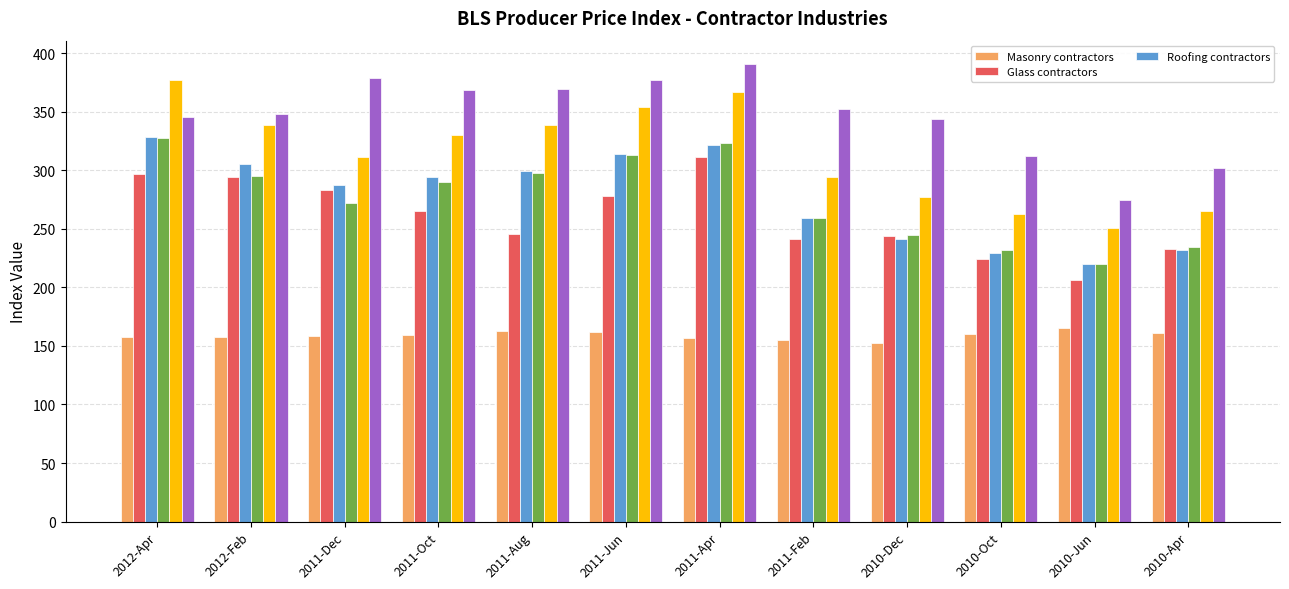

The Glass contractors series shows 437.4 at 2011-Aug. True or false?

False